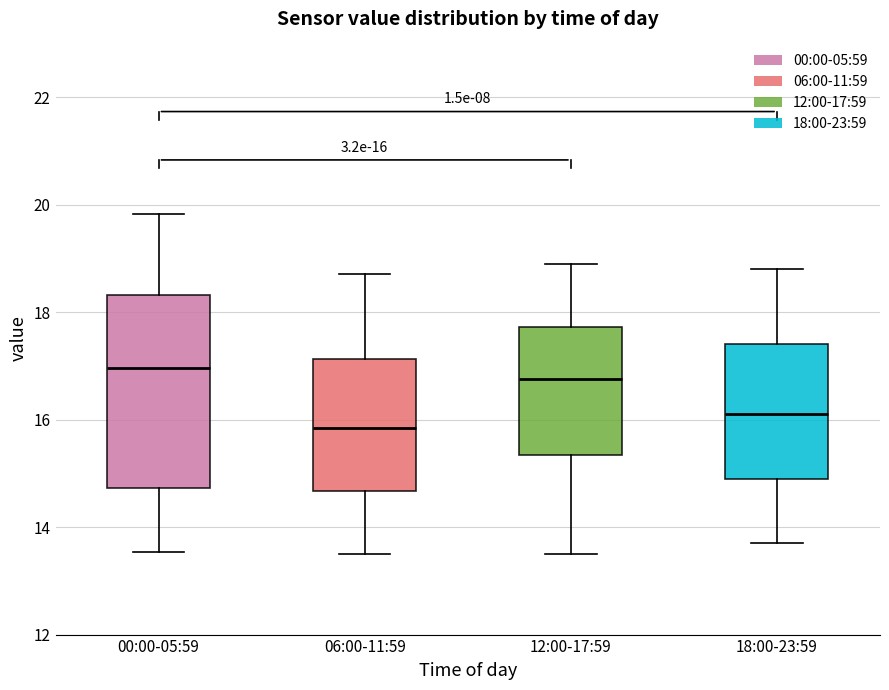

Which box is the tallest, from its lower edge to its upper edge?

00:00-05:59